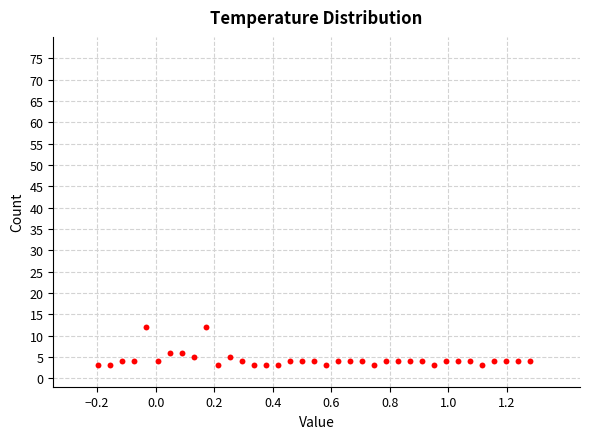

What is the range of Y values (max minus min)?

9